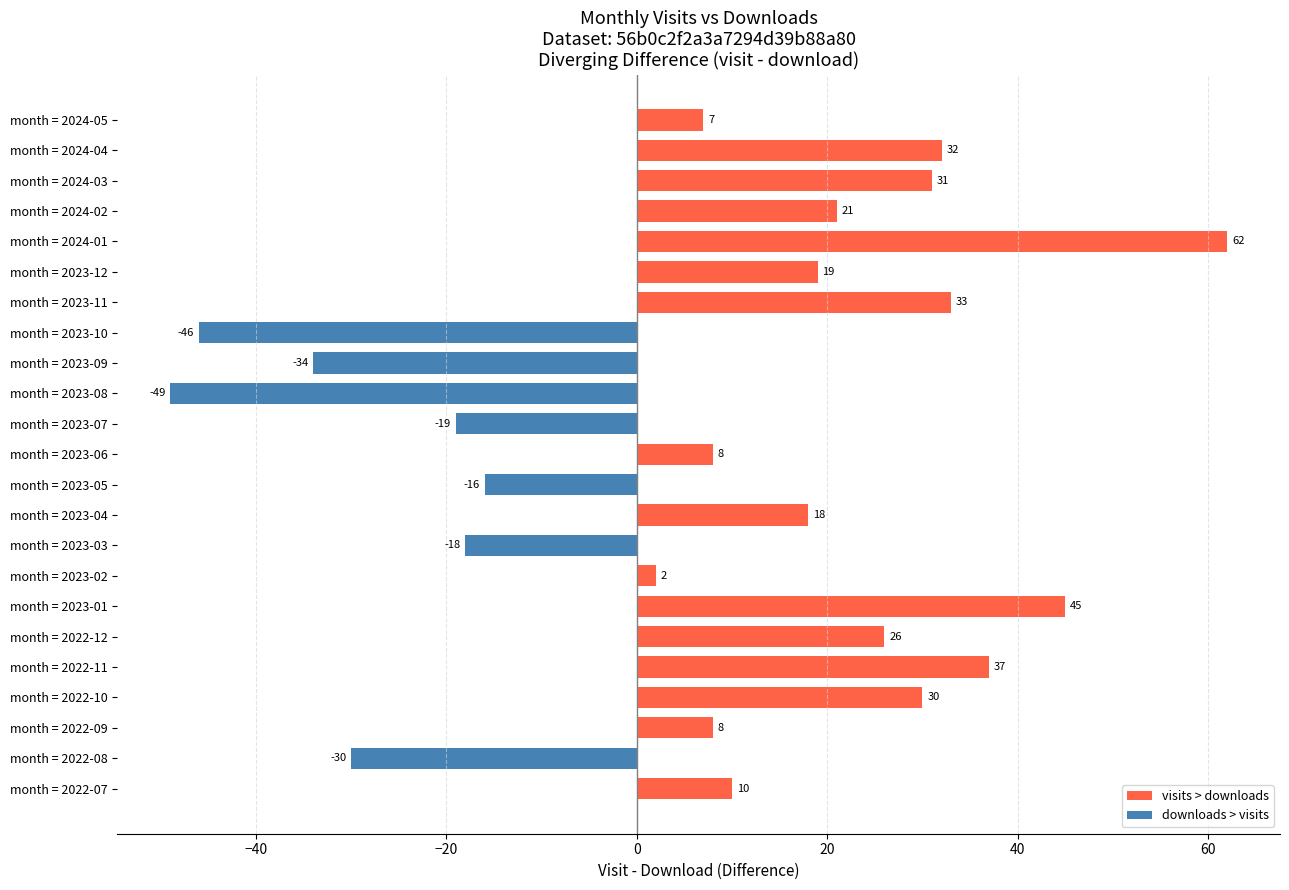

What is the difference between the maximum and second lowest values?

108